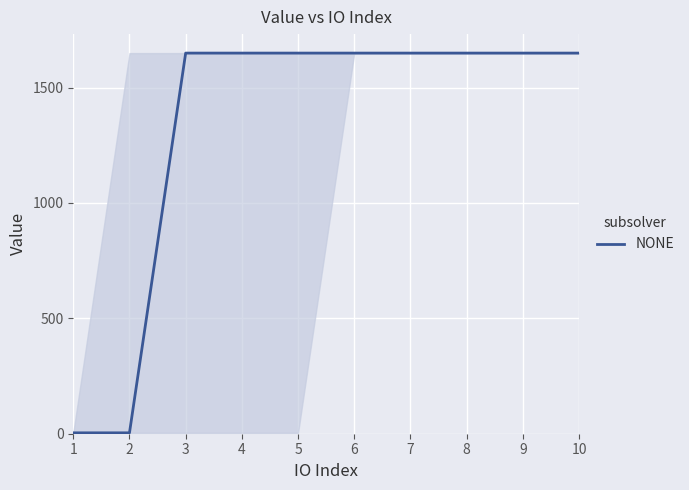

Reading left to right, list all the values displayed in this chart.

1=3.9	2=3.9	3=1649.1	4=1649.1	5=1649.1	6=1649.1	7=1649.1	8=1649.1	9=1649.1	10=1649.1